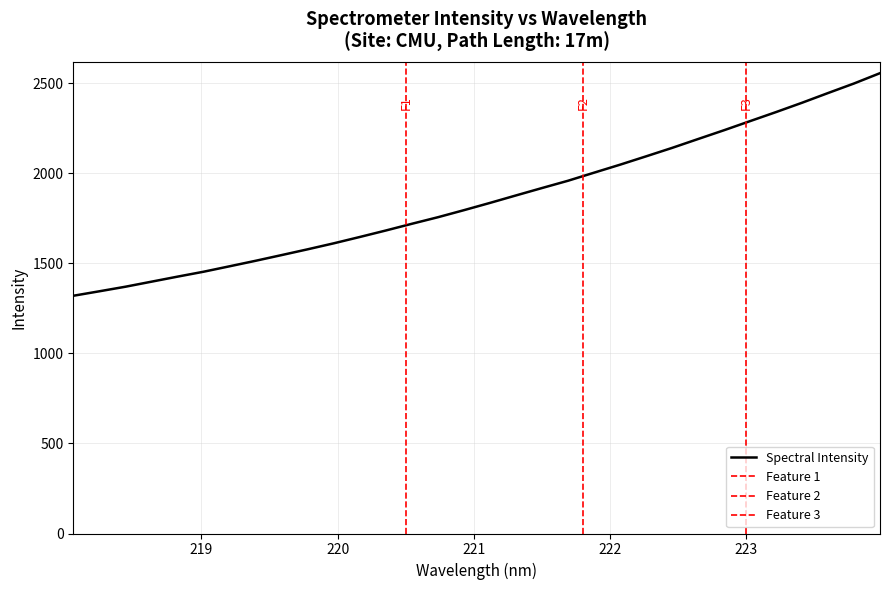

What is the sum of all values?

59481.6